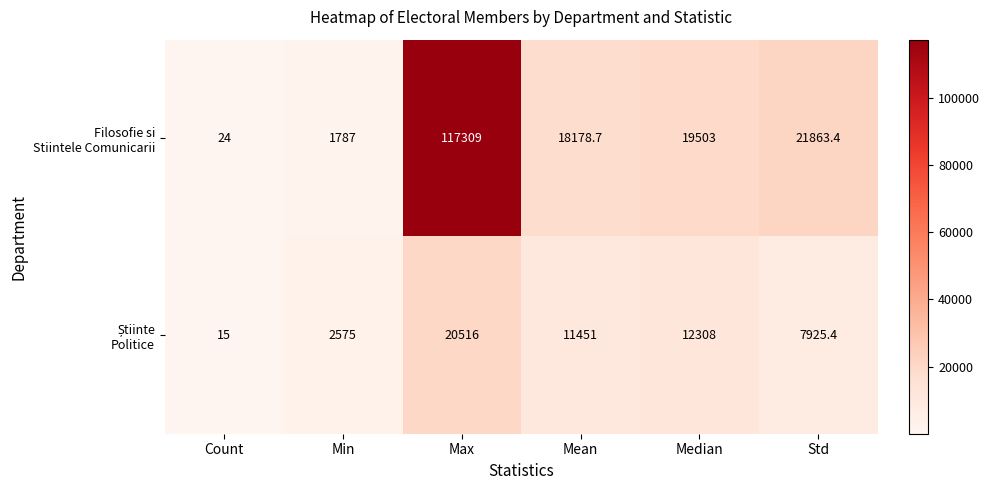

What is the spread (max minus min) of values at Median?

7195.0